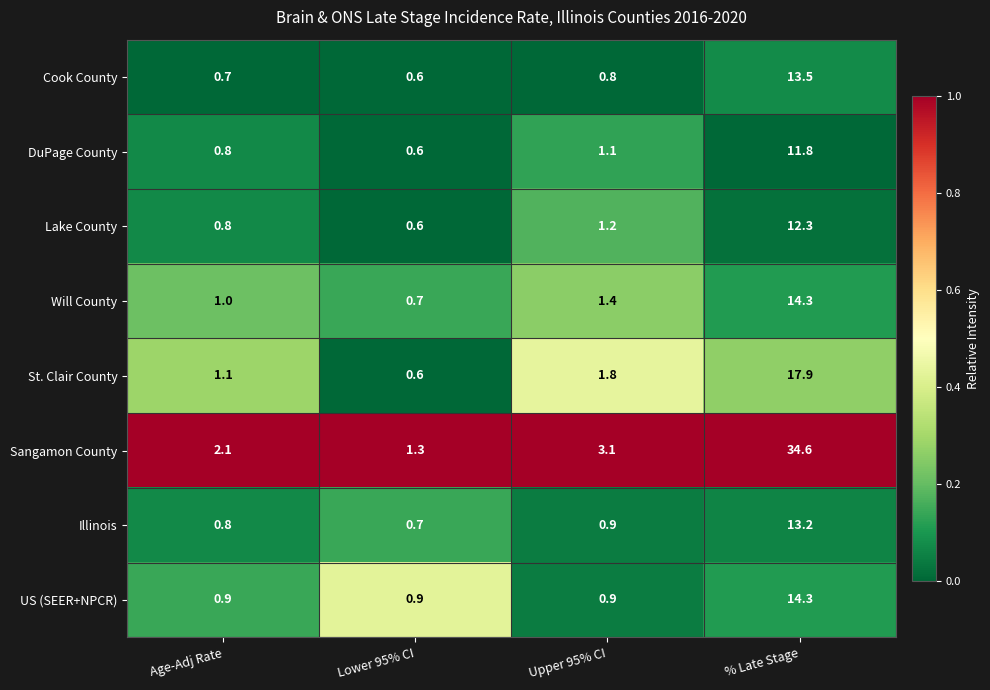

Rank the categories by Illinois value from highest to lowest.

% Late Stage, Upper 95% CI, Age-Adj Rate, Lower 95% CI